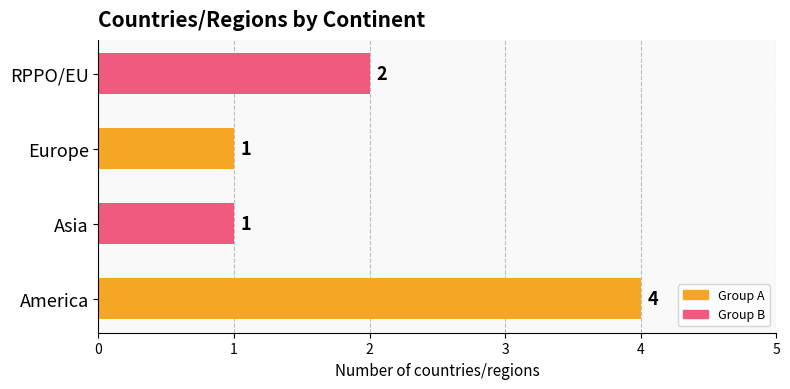

Where is the data nearest to the value 2?

RPPO/EU